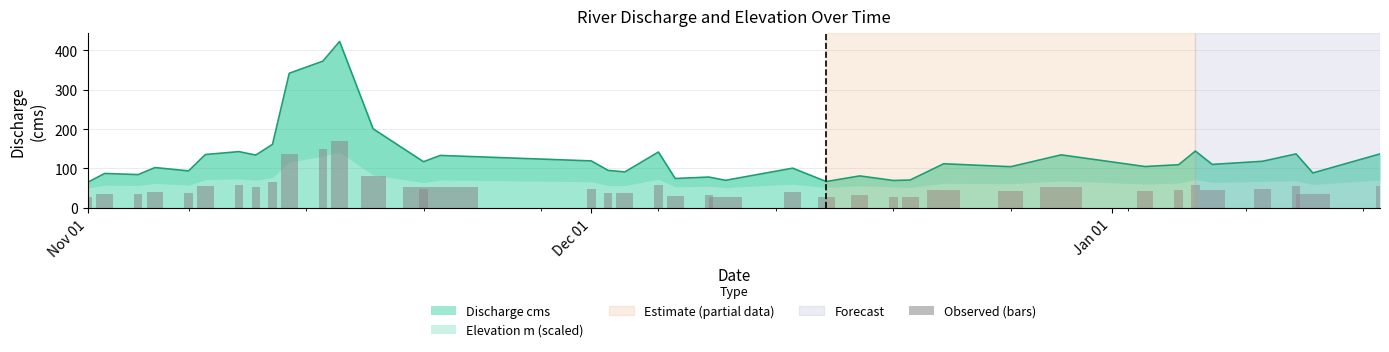

Reading left to right, what are all the values shown in this chart?

25.9	34.8	33.7	40.8	37.4	54.1	57.0	53.5	64.3	136.8	149.1	169.1	80.2	46.7	53.2	47.6	37.9	36.4	56.6	29.7	31.1	27.8	40.2	26.6	32.3	27.7	28.1	44.7	41.7	53.7	41.9	43.7	57.6	44.0	47.2	54.7	35.3	54.7